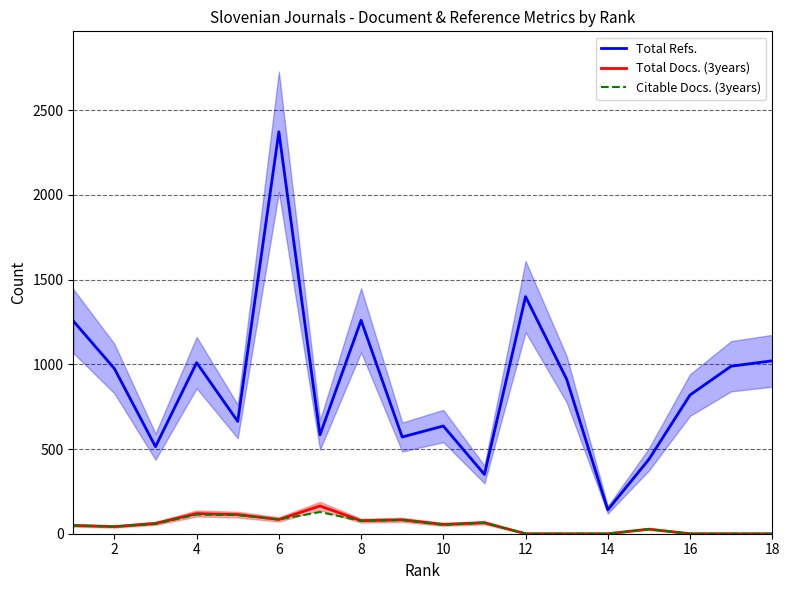

How many lines are shown in the chart?

3